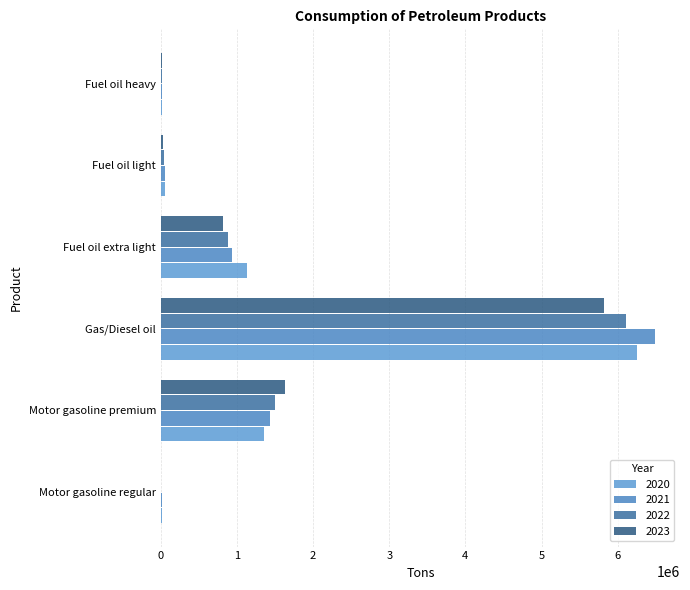

What position from the right is Fuel oil heavy?

1